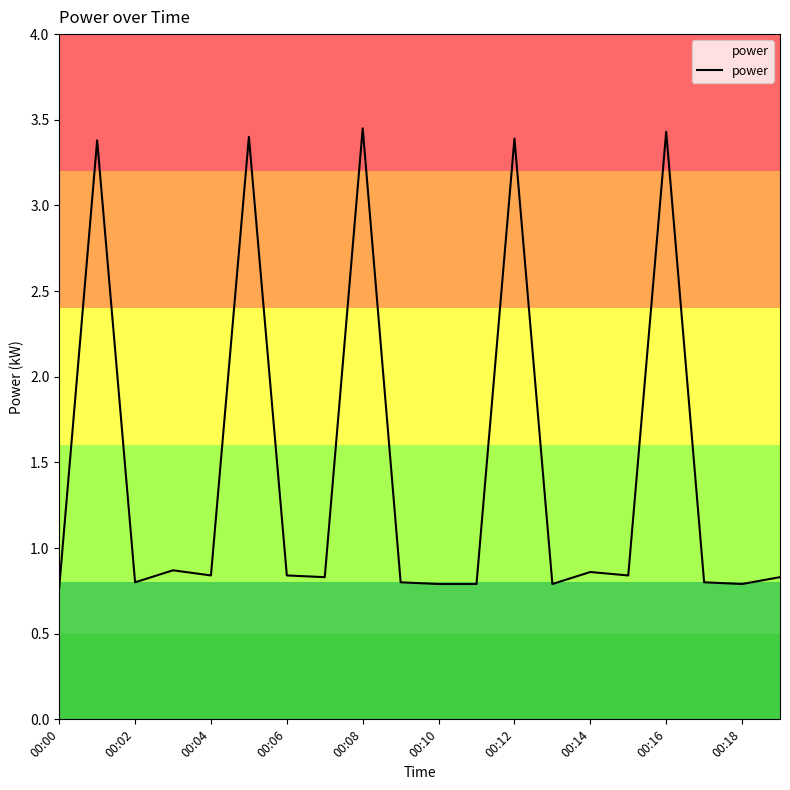

What is the smallest value displayed?

0.8